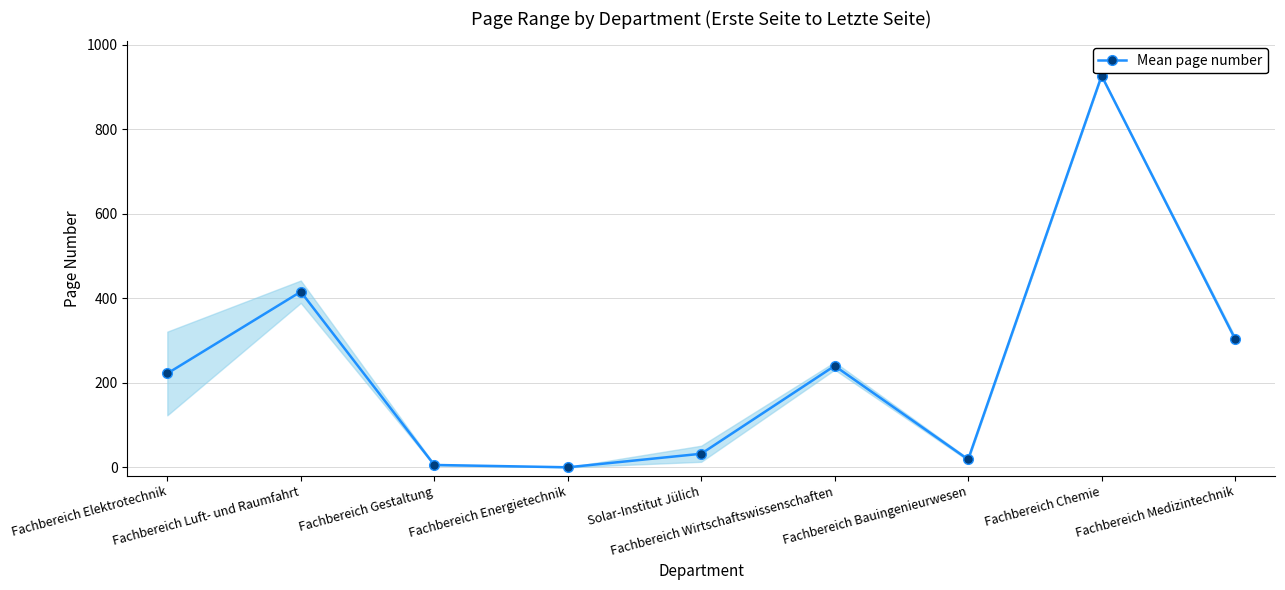

What is the value of the 2nd point from the left?

415.5